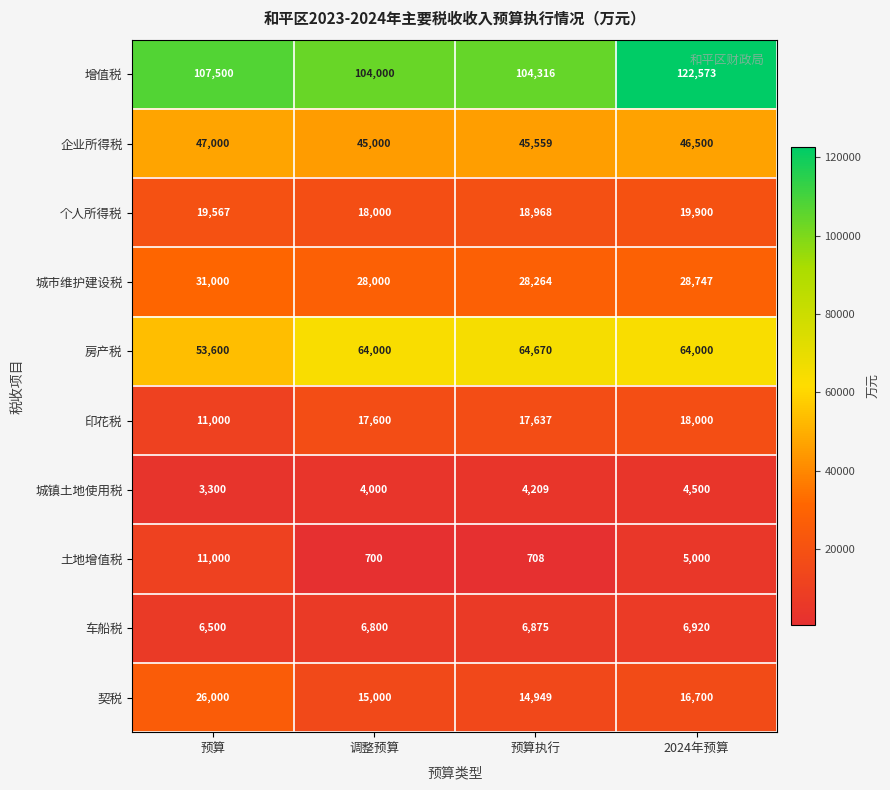

At which category is the sum across all series the highest?

2024年预算